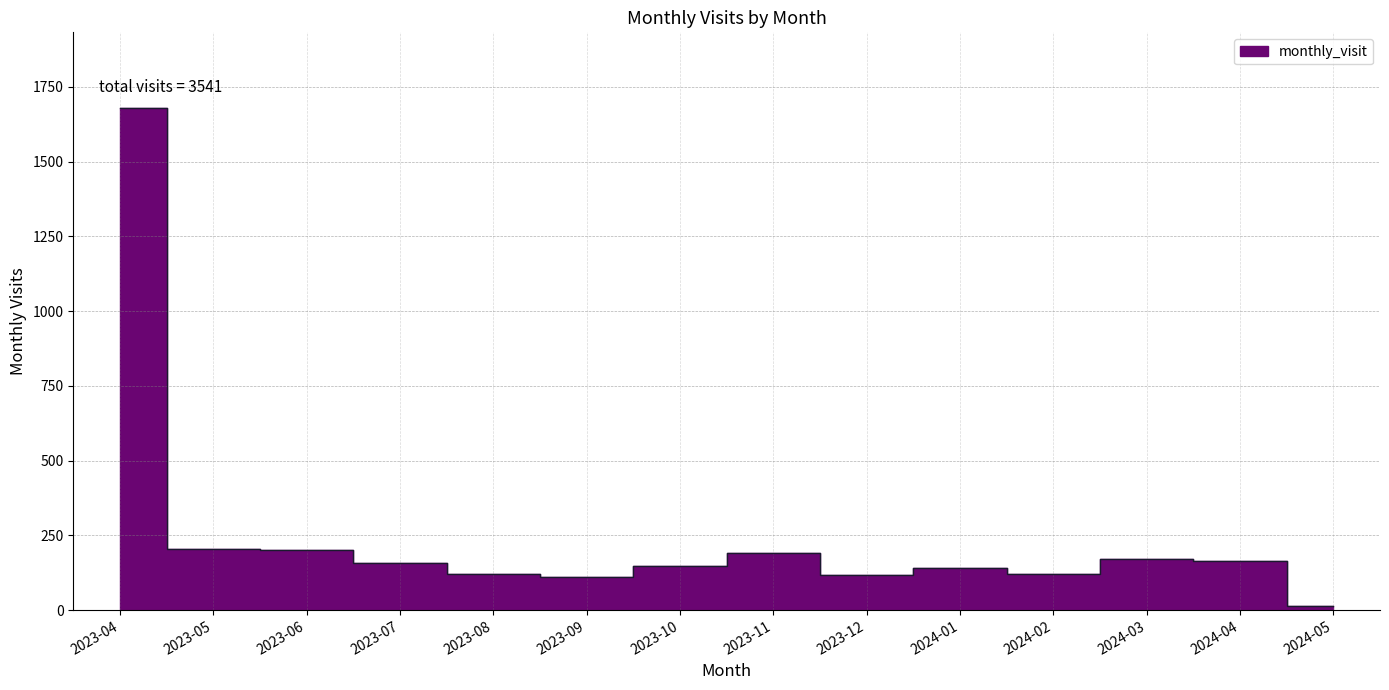

Reading left to right, list all the values displayed in this chart.

1680	204	200	158	121	112	147	191	118	140	122	170	165	13